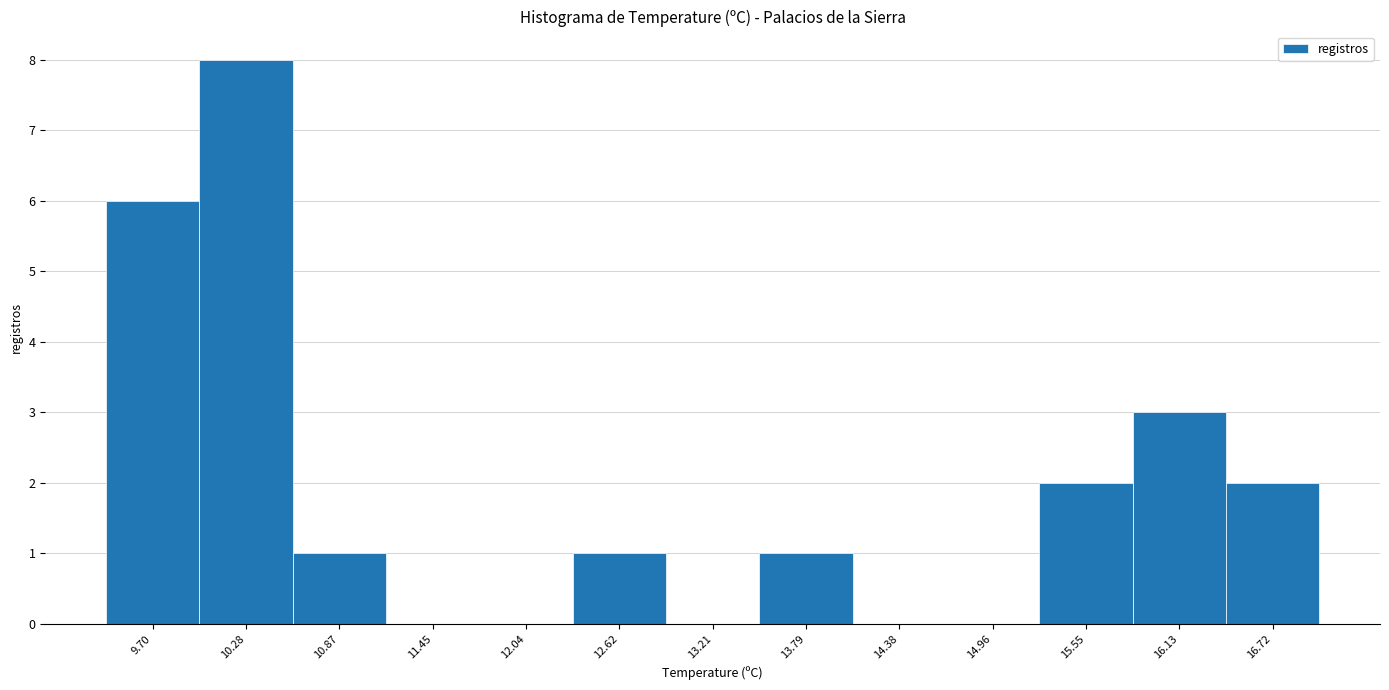

Which label corresponds to the largest value in the chart?

10.28